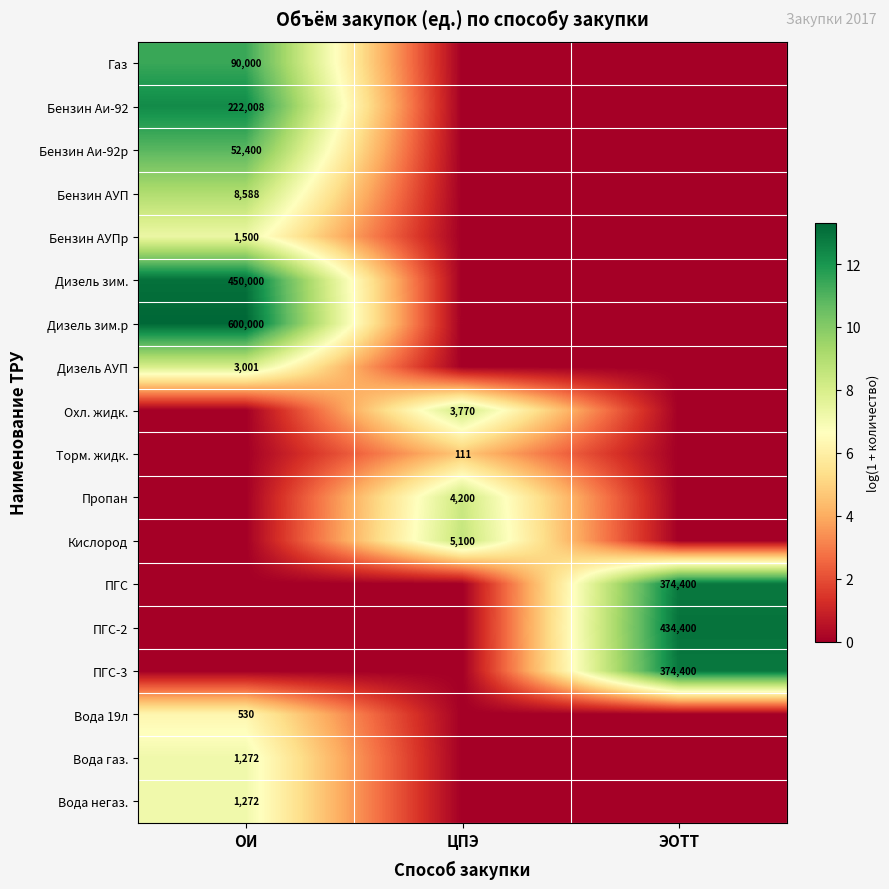

At which category is the sum across all series the highest?

ОИ